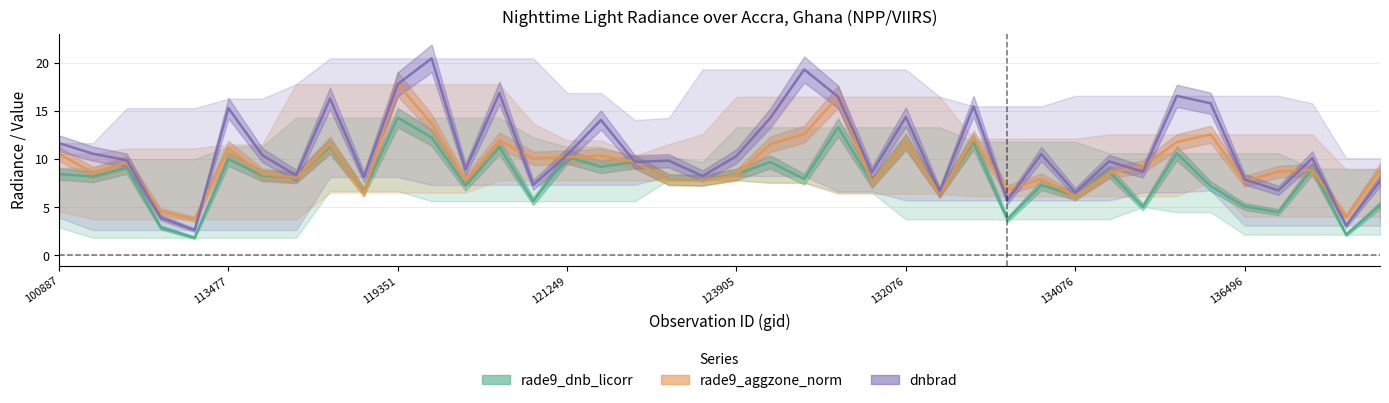

Is the value of rade9_dnb_licorr at 113477 greater than the value of dnbrad at 119351?

No